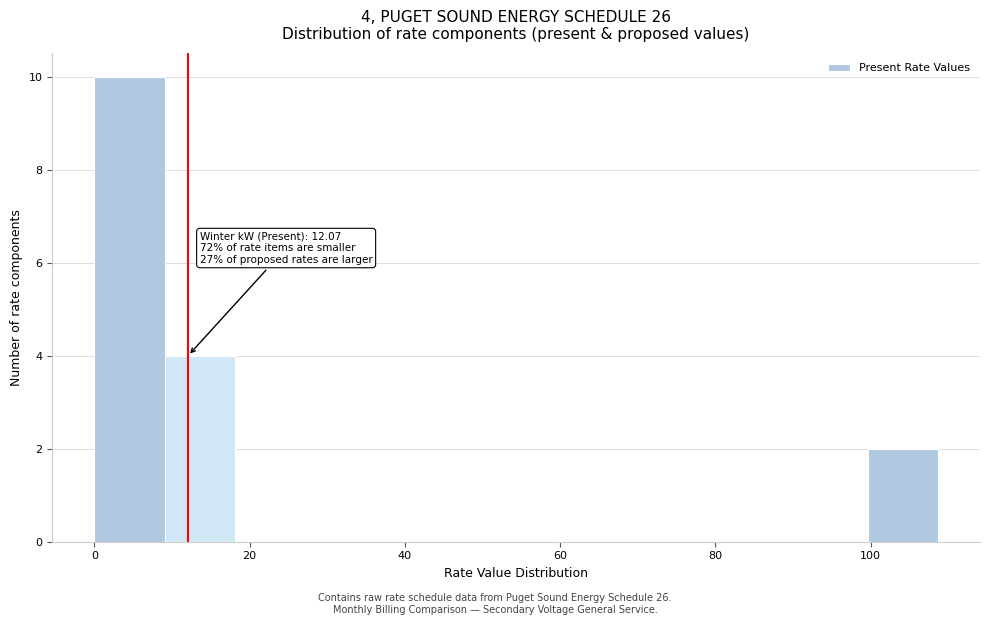

Which range on the x-axis has the tallest bar?

0 to 10